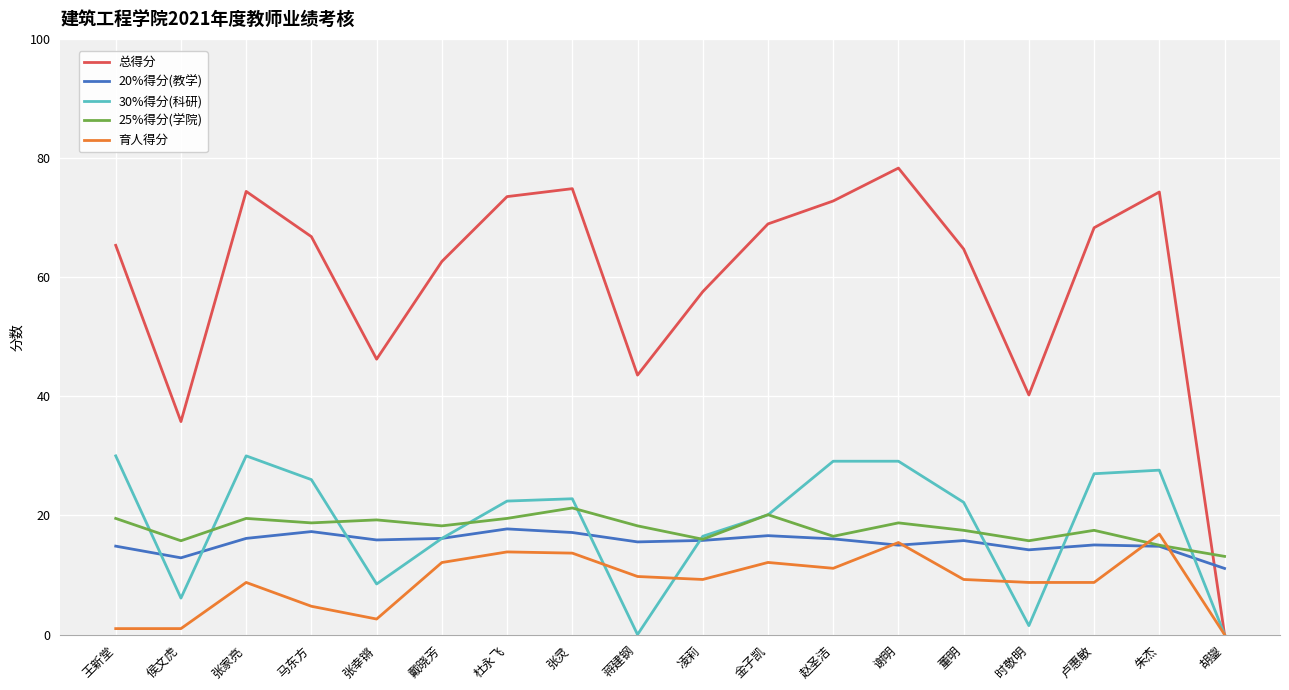

True or false: 总得分 and 20%得分(教学) cross at least once.

True